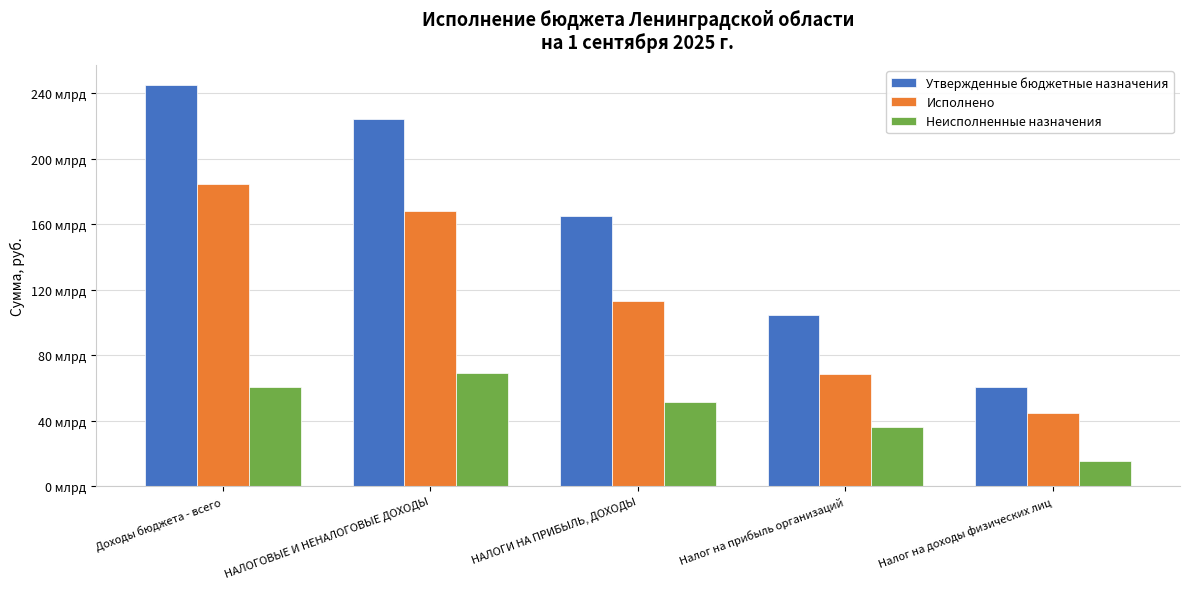

Where does the Исполнено series first go above 113302628180?

Доходы бюджета - всего